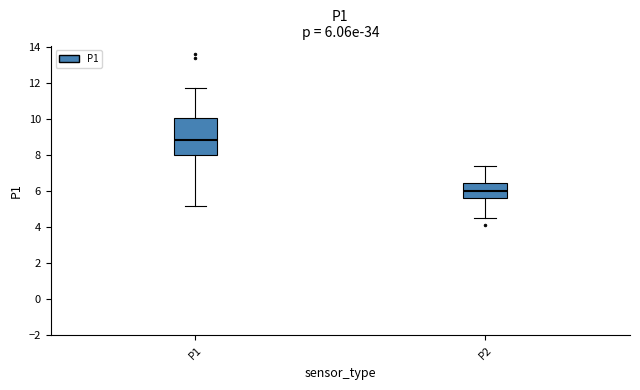

Which box has the highest median line?

P1